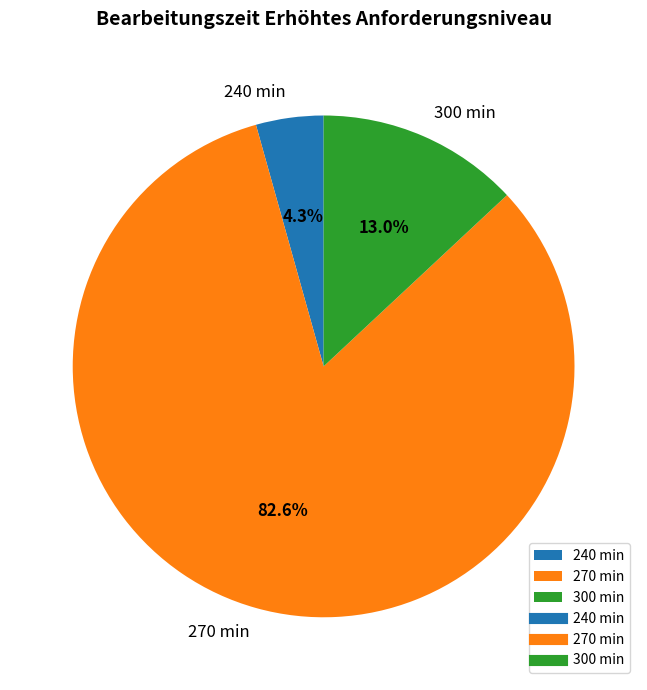

Combined, do 270 min and 240 min account for over 50%?

Yes